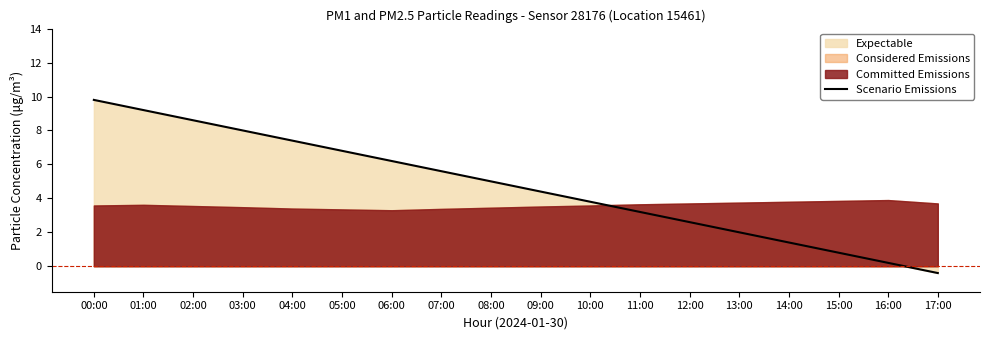

List the labels in order of value, smallest first.

17:00, 16:00, 15:00, 14:00, 13:00, 12:00, 11:00, 10:00, 09:00, 08:00, 07:00, 06:00, 05:00, 04:00, 03:00, 02:00, 01:00, 00:00